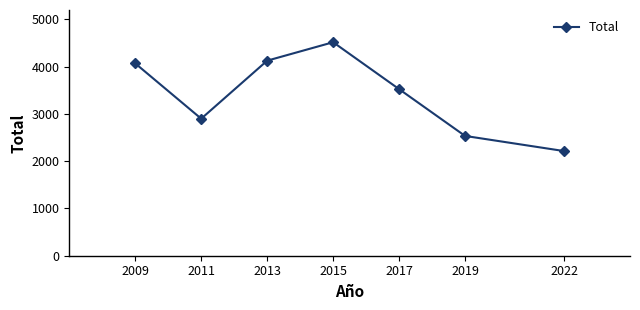

What is the approximate value at 2011, to the nearest 10?

2900